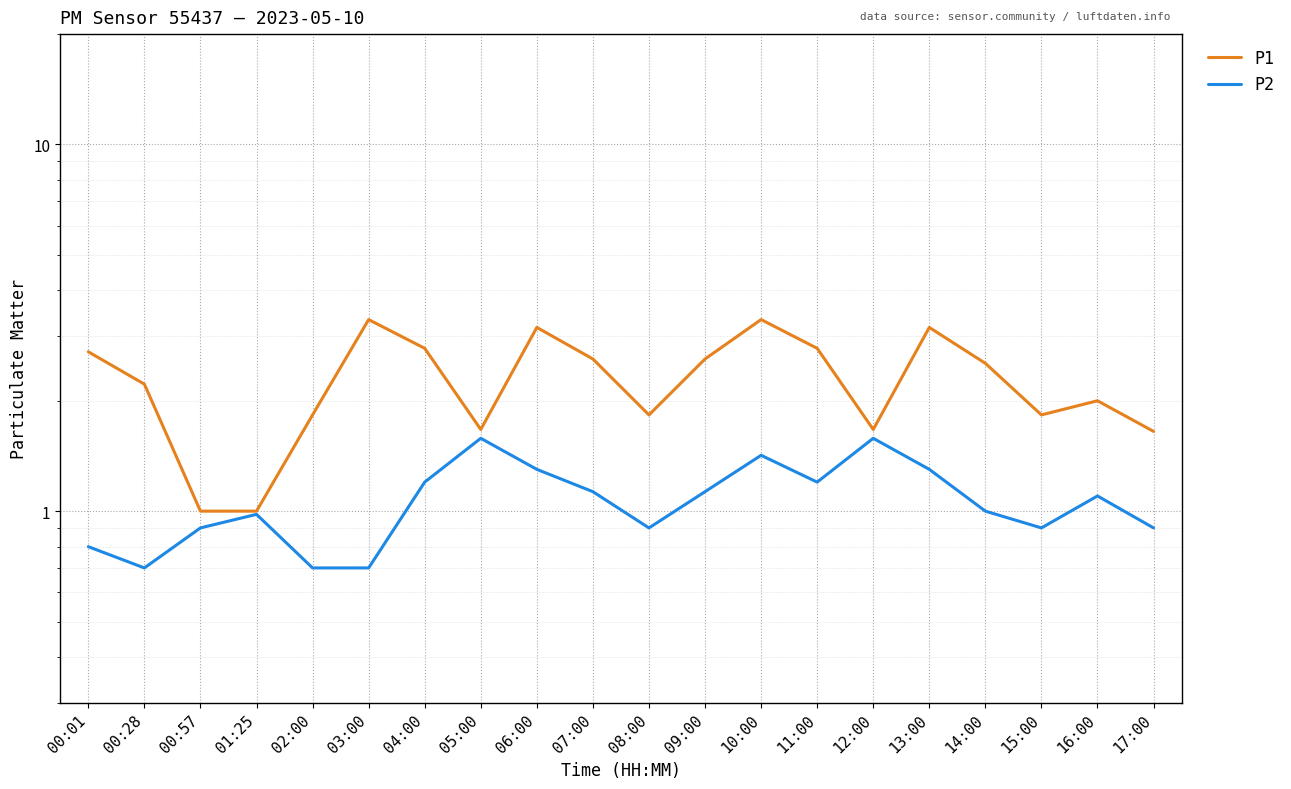

What is the label of the 7th point from the left?

04:00